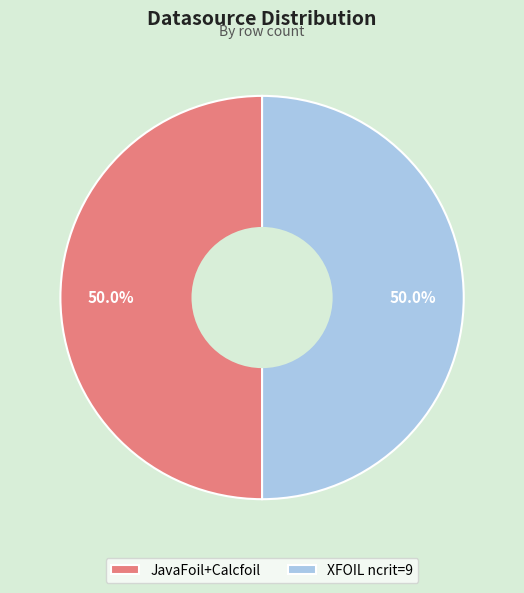

Is the sum of XFOIL ncrit=9 and JavaFoil+Calcfoil greater than half?

Yes